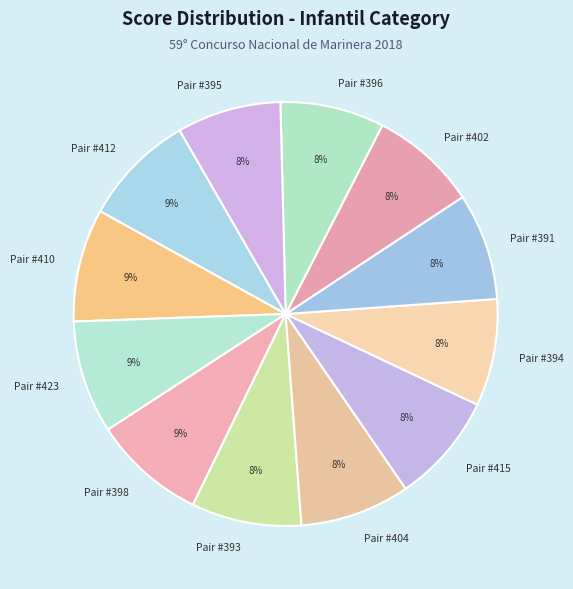

Is Pair #391 the majority of the pie?

No